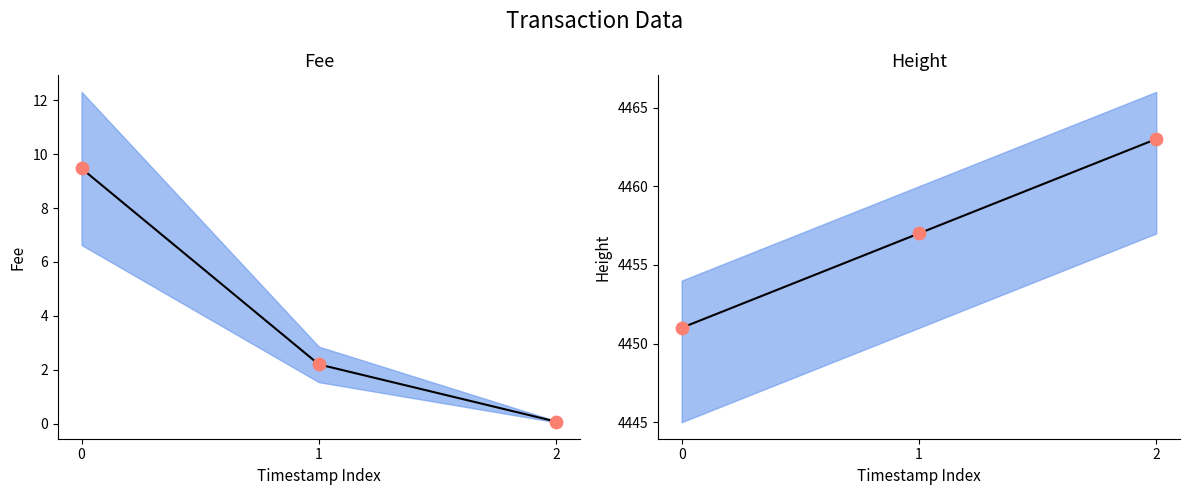

Which series has the widest spread of Y values?

Height